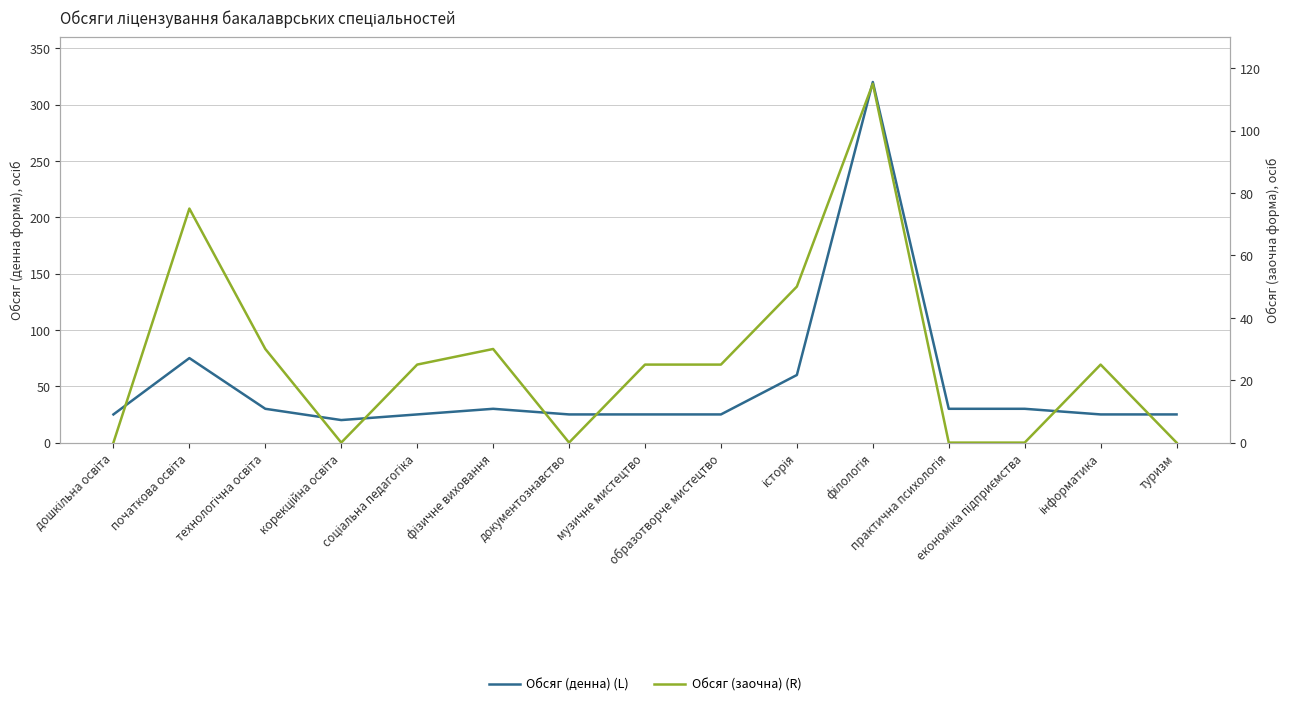

How many values in the Обсяг (заочна) (R) series are below 25?

6